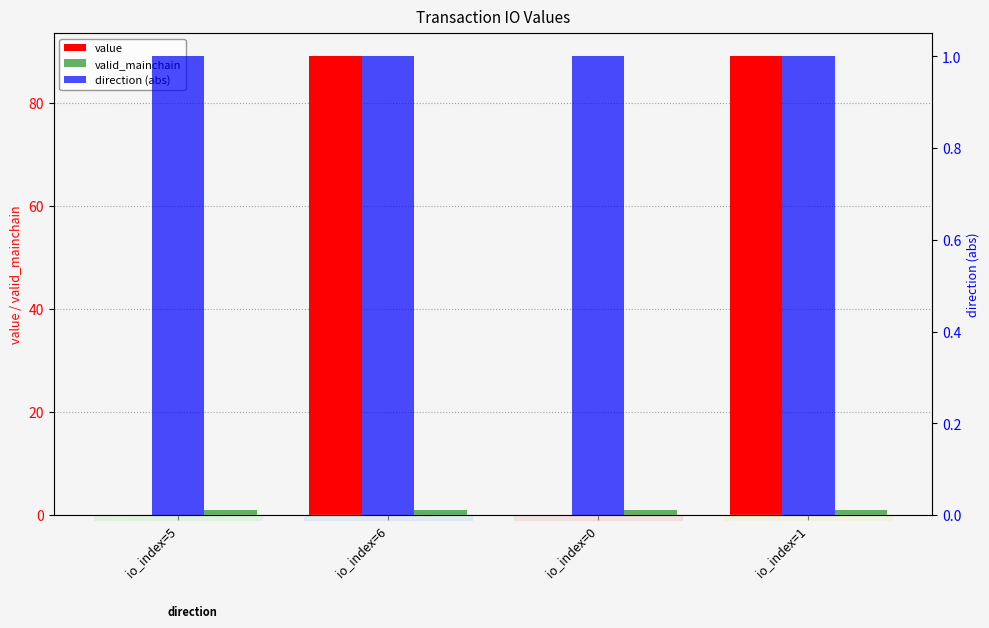

Does the chart contain any negative values?

No